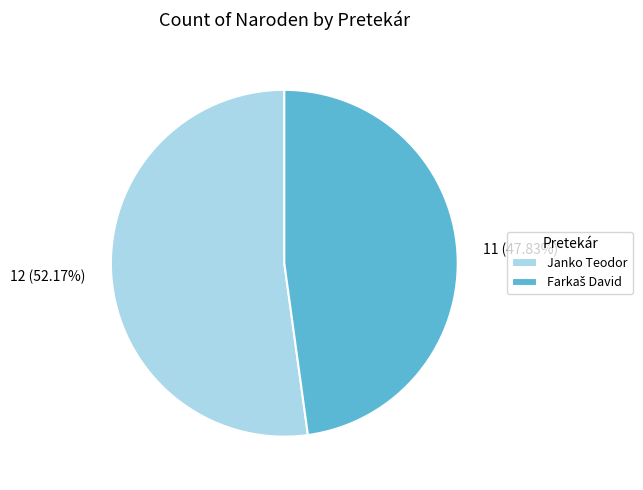

Combined, do 11 (47.83%) and 12 (52.17%) account for over 50%?

Yes